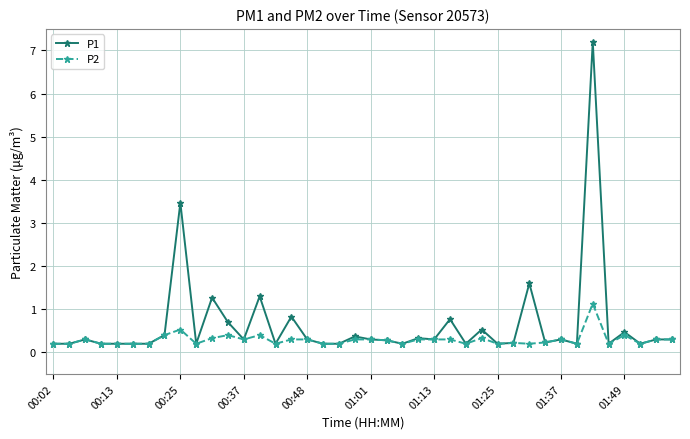

Does the chart have visible grid lines?

Yes